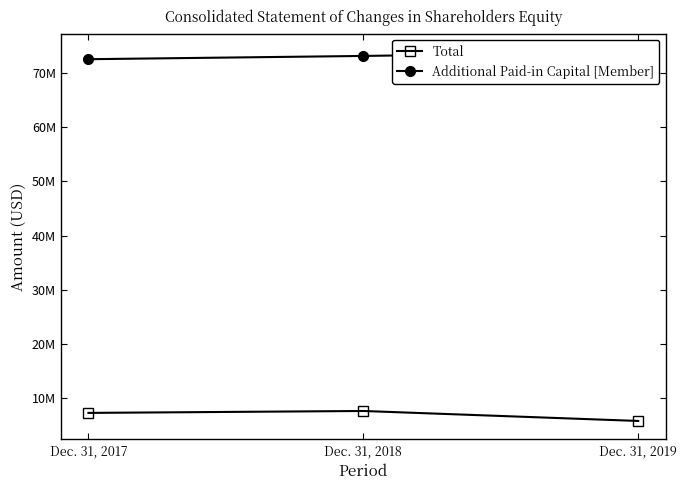

List the labels in order of Additional Paid-in Capital [Member] value, largest first.

Dec. 31, 2019, Dec. 31, 2018, Dec. 31, 2017